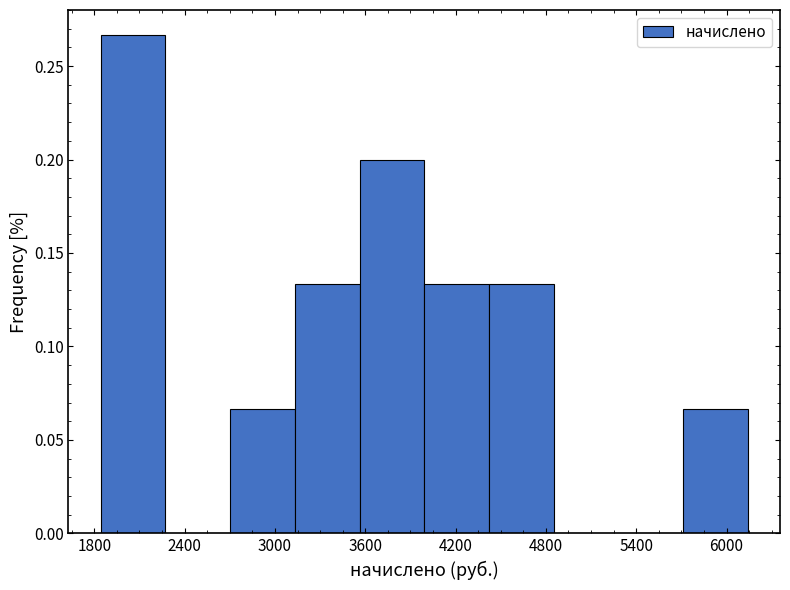

How tall is the bar that spans 1800 to 2300 on the x-axis? Neither the bar edges nor the heights are printed on the chart, so give them approximately, as read against the axes.

0.265